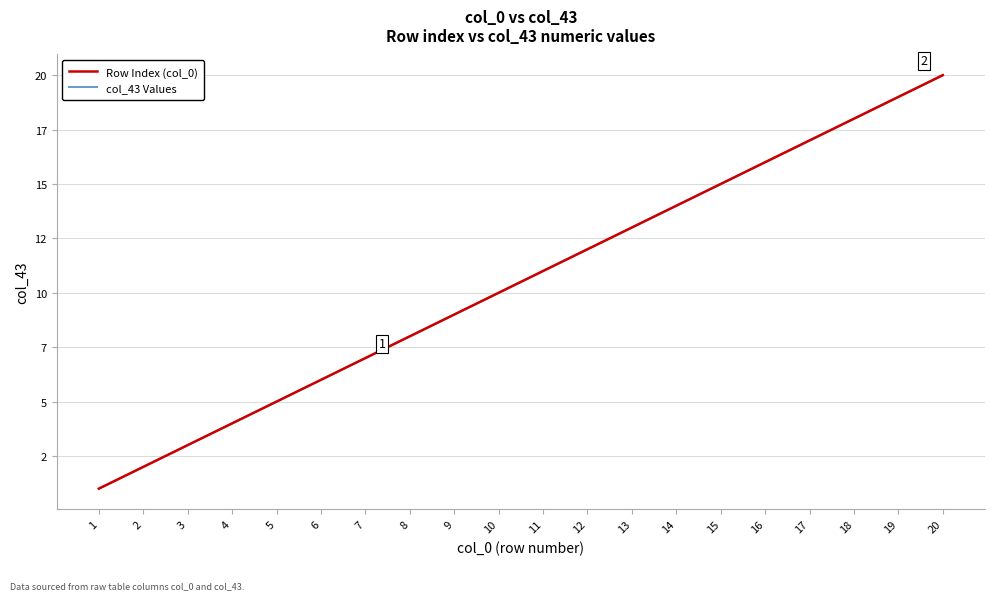

At which label does col_43 Values reach its peak?

20